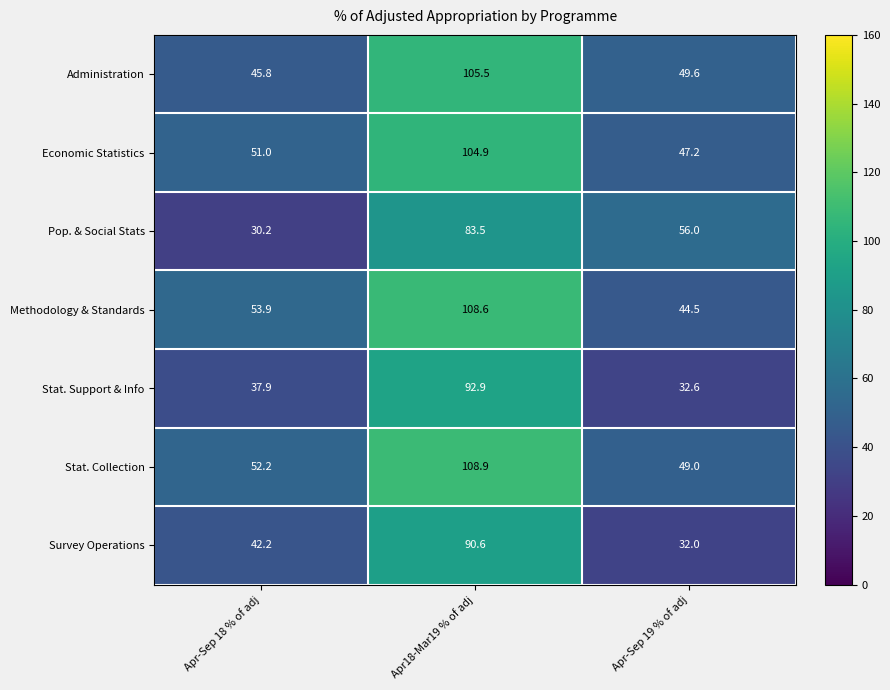

What is the total value across all series at Apr-Sep 19 % of adj?

310.9